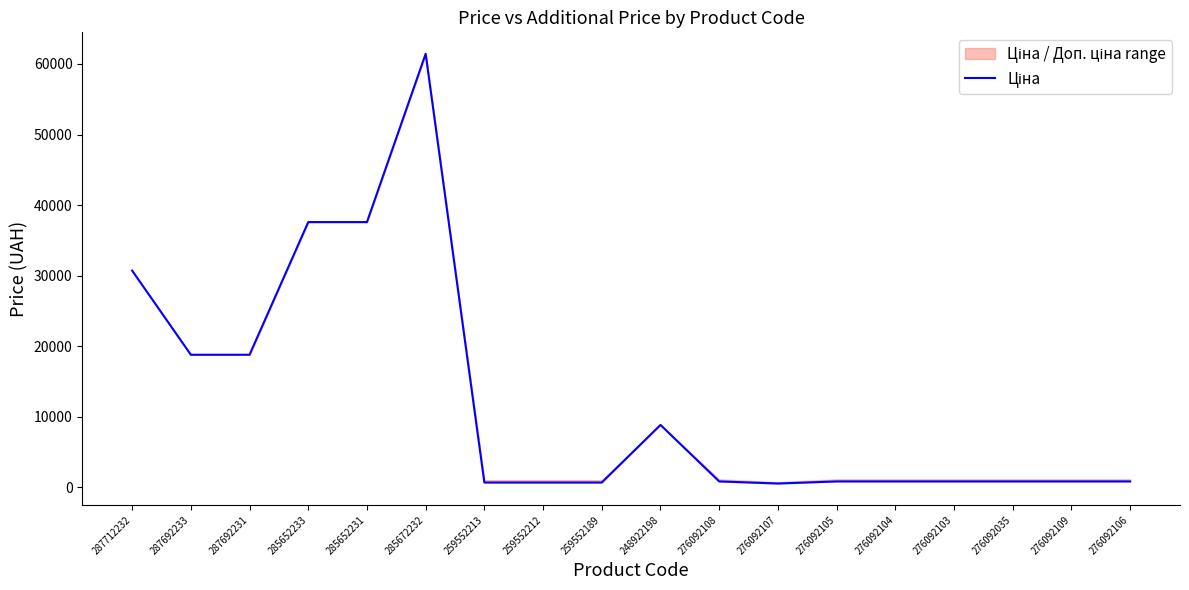

How many points are lower than both their immediate neighbors (excluding endpoints)?

1